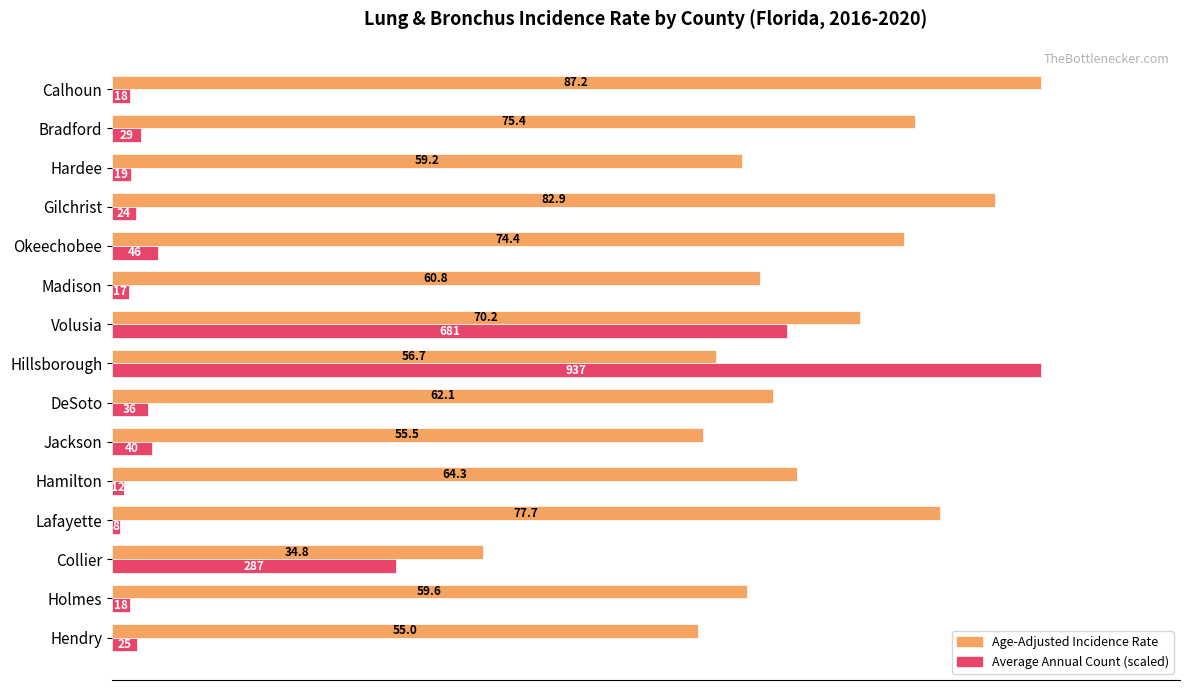

What is the maximum value for Age-Adjusted Incidence Rate?

87.2